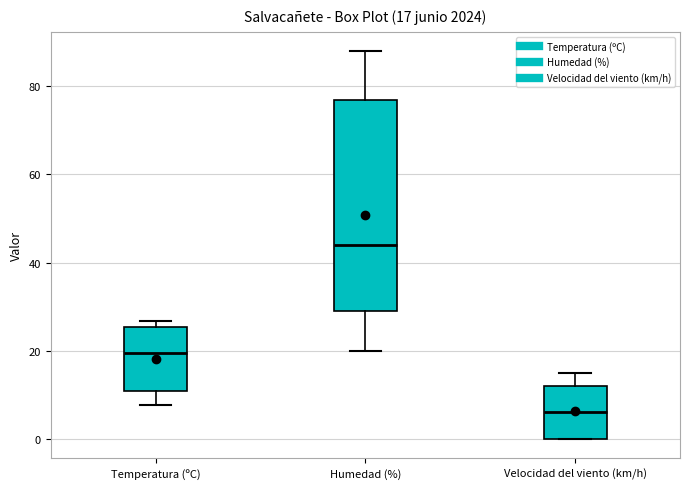

Comparing the boxes themselves (not the whiskers), which one is the tallest?

Humedad (%)